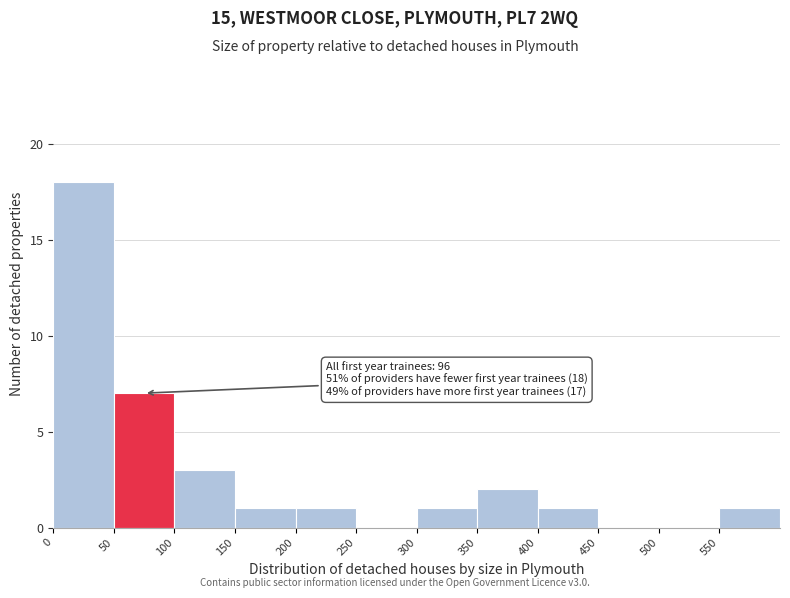

Over which range of the x-axis is the bar tallest?

0 to 50